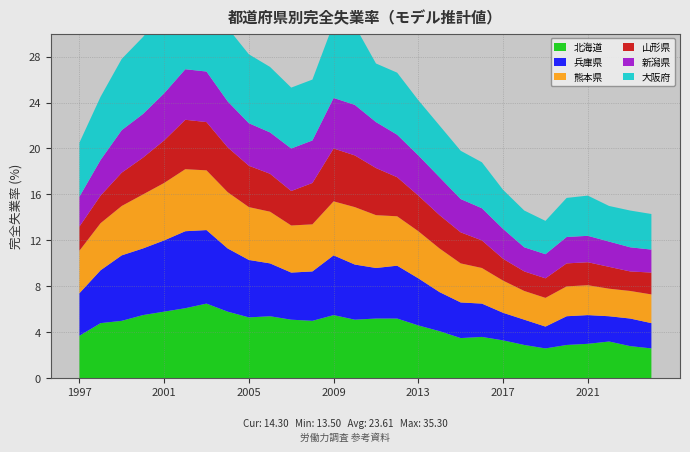

Reading left to right, transcribe all the data shown in this chart.

北海道: 3.7	4.8	5.0	5.5	5.8	6.1	6.5	5.8	5.3	5.4	5.1	5.0	5.5	5.1	5.2	5.2	4.6	4.1	3.5	3.6	3.3	2.9	2.6	2.9	3.0	3.2	2.8	2.6
兵庫県: 3.7	4.6	5.7	5.8	6.2	6.7	6.4	5.5	5.0	4.6	4.1	4.3	5.2	4.8	4.4	4.6	4.1	3.4	3.1	2.9	2.4	2.2	1.9	2.5	2.5	2.2	2.4	2.2
熊本県: 3.7	4.1	4.3	4.7	5.0	5.4	5.2	4.9	4.6	4.5	4.1	4.1	4.7	5.0	4.6	4.3	4.1	3.8	3.4	3.1	2.8	2.5	2.5	2.6	2.6	2.4	2.4	2.5
山形県: 2.1	2.4	2.9	3.2	3.7	4.3	4.2	3.9	3.6	3.3	3.0	3.6	4.6	4.5	4.1	3.4	3.1	2.9	2.7	2.4	1.9	1.7	1.7	2.0	2.0	1.9	1.7	1.9
新潟県: 2.6	3.1	3.7	3.8	4.1	4.4	4.4	4.0	3.7	3.6	3.7	3.7	4.4	4.4	4.0	3.7	3.5	3.3	2.9	2.8	2.6	2.1	2.1	2.3	2.3	2.2	2.1	2.0
大阪府: 4.7	5.5	6.2	6.7	7.2	7.7	7.6	6.4	6.0	5.7	5.3	5.3	6.5	6.9	5.1	5.4	4.8	4.5	4.2	4.0	3.4	3.2	2.9	3.4	3.5	3.1	3.2	3.1